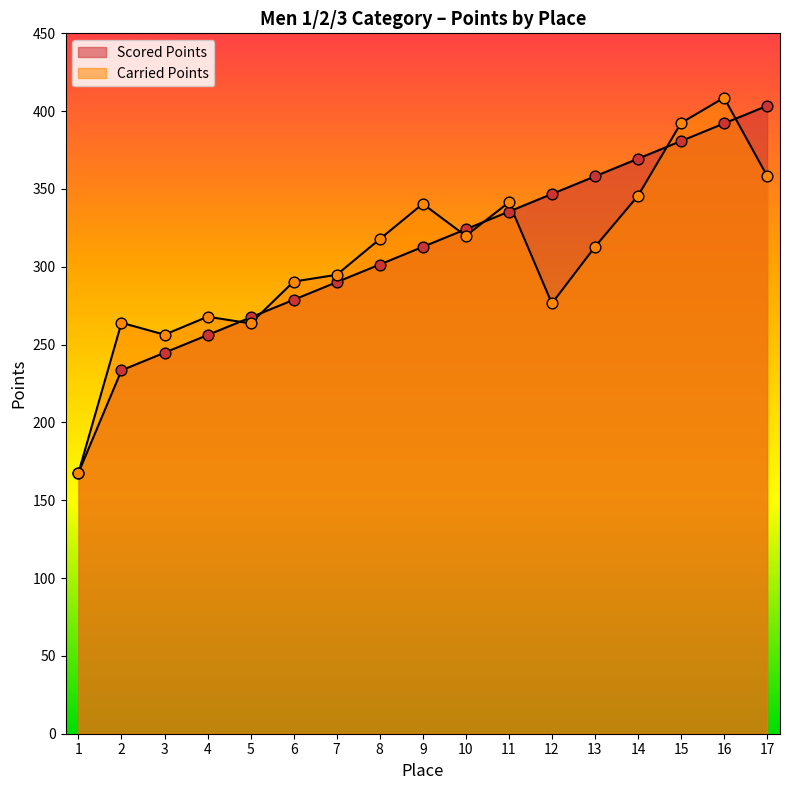

At how many categories does at least one series exceed 310?

10